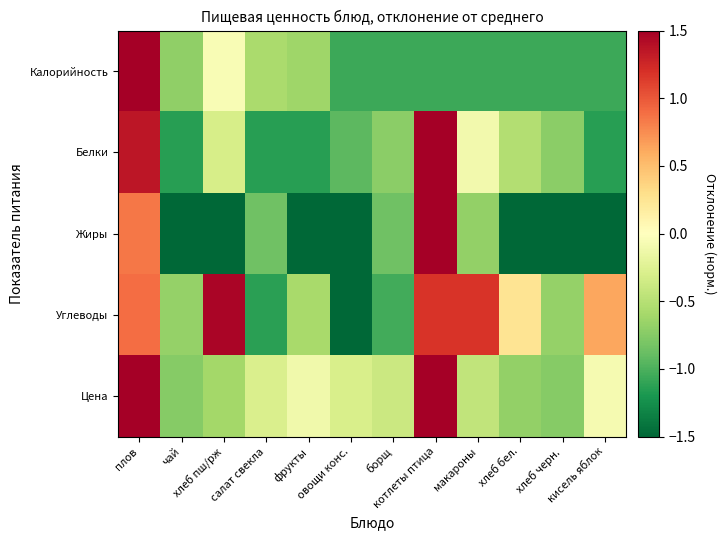

Reading left to right, list all the values displayed in this chart.

Калорийность: плов=1.9	чай=-0.7	хлеб пш/рж=-0.1	салат свекла=-0.6	фрукты=-0.6	овощи конс.=-1.1	борщ=-1.1	котлеты птица=-1.1	макароны=-1.1	хлеб бел.=-1.1	хлеб черн.=-1.1	кисель яблок=-1.1
Белки: плов=1.3	чай=-1.1	хлеб пш/рж=-0.3	салат свекла=-1.1	фрукты=-1.1	овощи конс.=-0.9	борщ=-0.7	котлеты птица=2.0	макароны=-0.1	хлеб бел.=-0.5	хлеб черн.=-0.7	кисель яблок=-1.1
Жиры: плов=0.9	чай=-1.5	хлеб пш/рж=-1.5	салат свекла=-0.9	фрукты=-1.5	овощи конс.=-1.5	борщ=-0.9	котлеты птица=1.5	макароны=-0.7	хлеб бел.=-1.5	хлеб черн.=-1.5	кисель яблок=-1.5
Углеводы: плов=0.9	чай=-0.7	хлеб пш/рж=1.5	салат свекла=-1.1	фрукты=-0.6	овощи конс.=-1.5	борщ=-1.0	котлеты птица=1.2	макароны=1.2	хлеб бел.=0.3	хлеб черн.=-0.7	кисель яблок=0.6
Цена: плов=1.9	чай=-0.7	хлеб пш/рж=-0.6	салат свекла=-0.3	фрукты=-0.1	овощи конс.=-0.3	борщ=-0.4	котлеты птица=2.4	макароны=-0.4	хлеб бел.=-0.7	хлеб черн.=-0.7	кисель яблок=-0.1